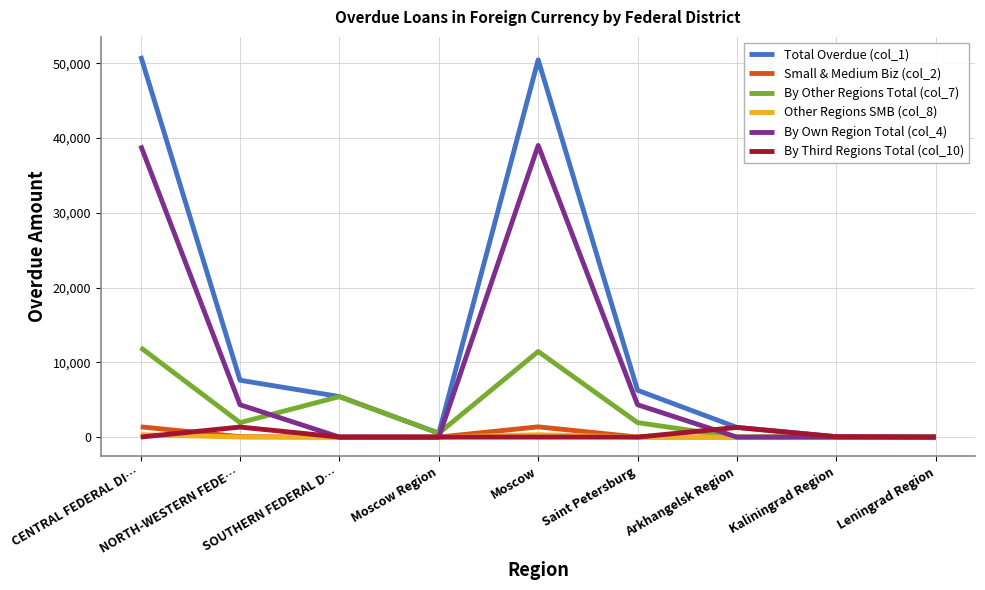

What is the greatest value displayed?

50962